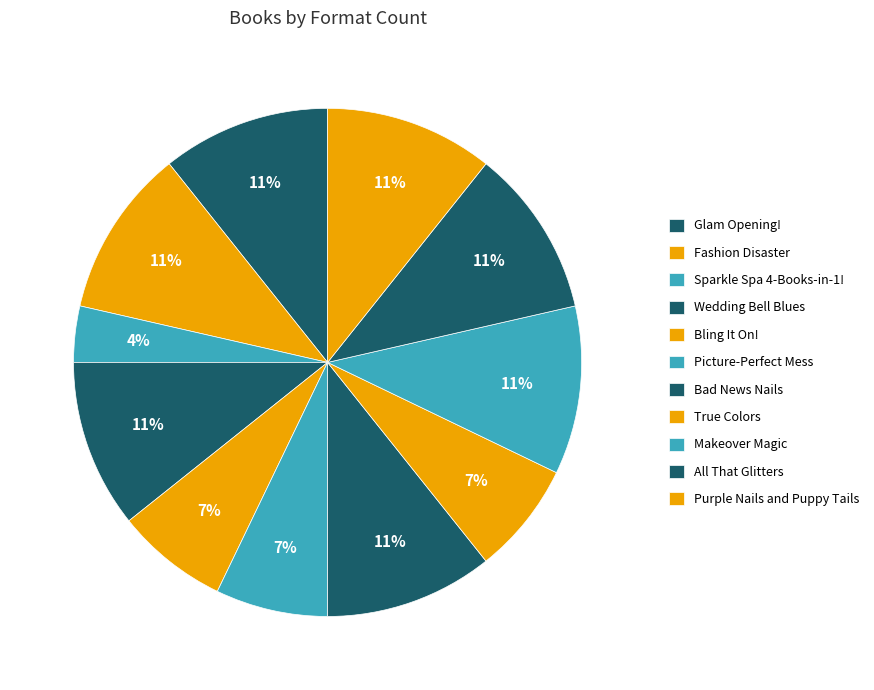

To the nearest percent, what is the difference between the largest and smallest slice percentages?

7%